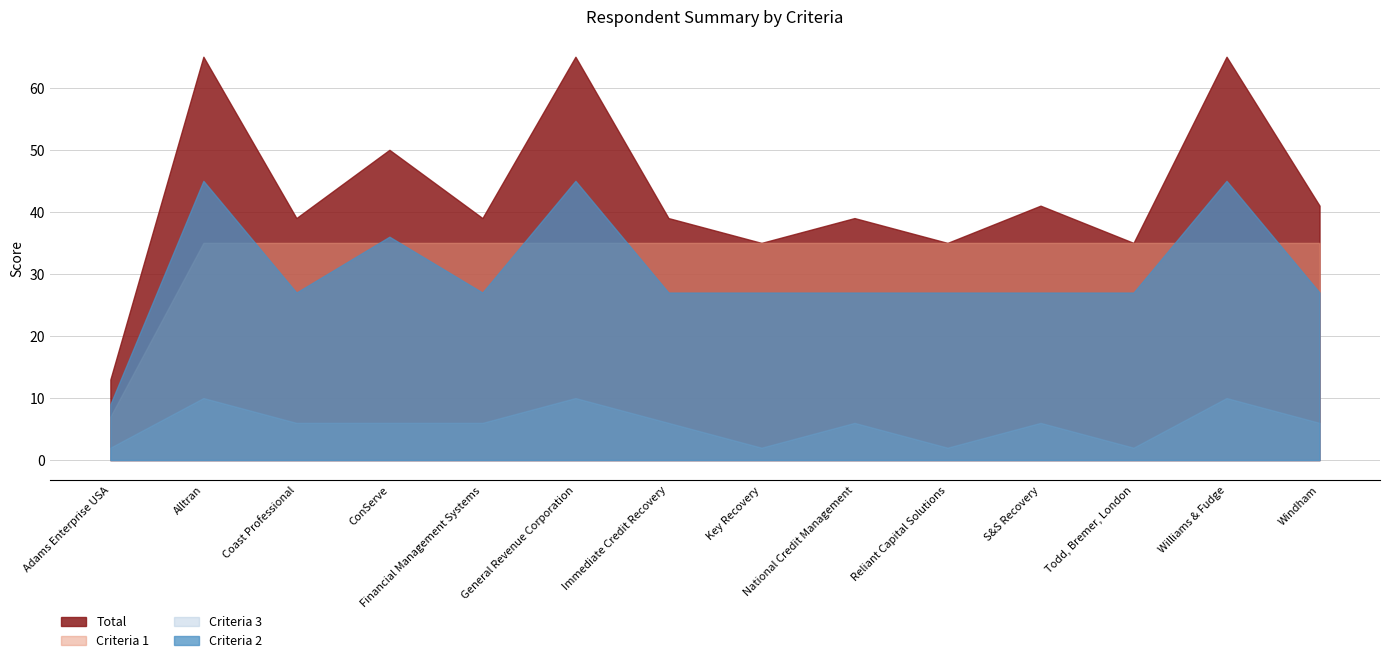

How many lines are shown in the chart?

4